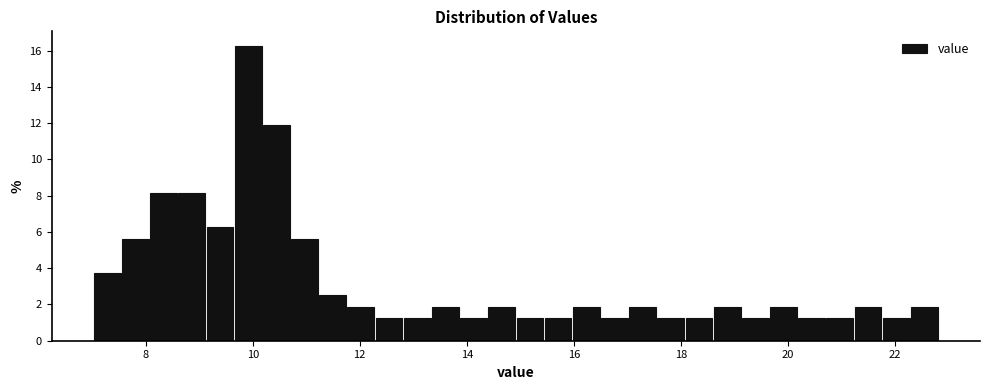

Read against the x-axis, roughly where is the centre of the tallest bar?

10.0